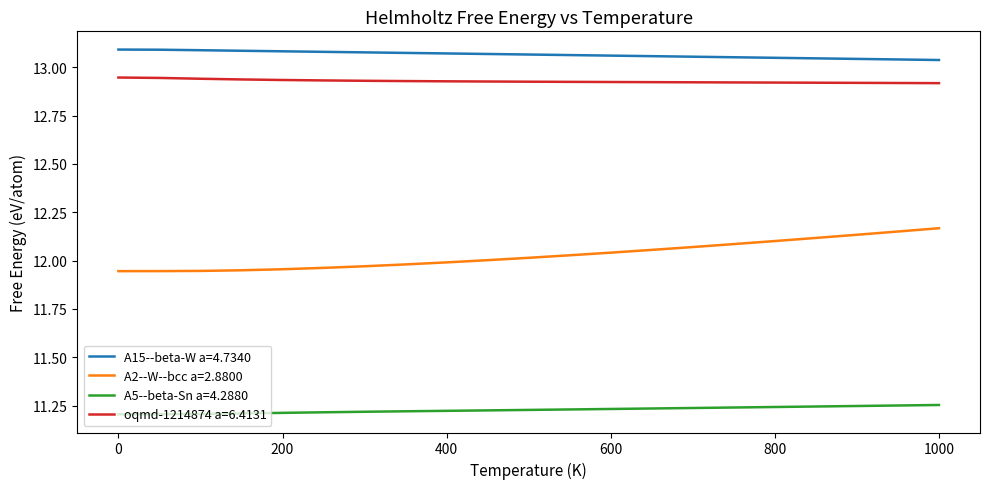

Which series has the widest spread of values?

A2--W--bcc a=2.8800